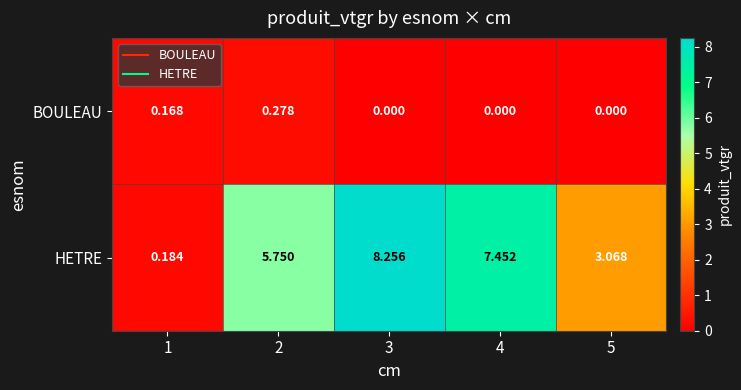

Rank the series by their average value, from lowest to highest.

BOULEAU, HETRE